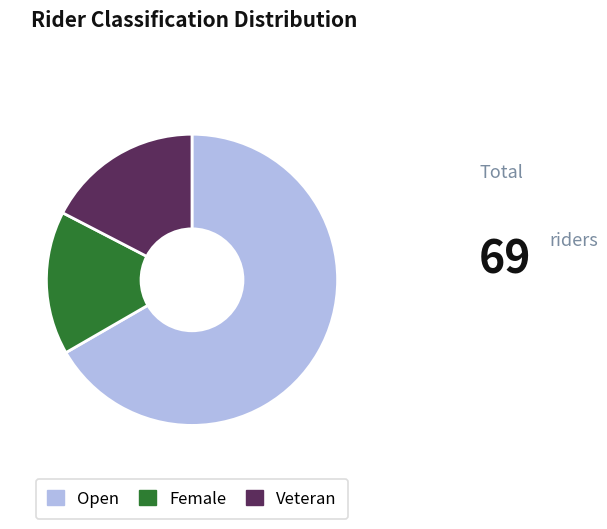

Which category has the biggest portion of the pie?

Open